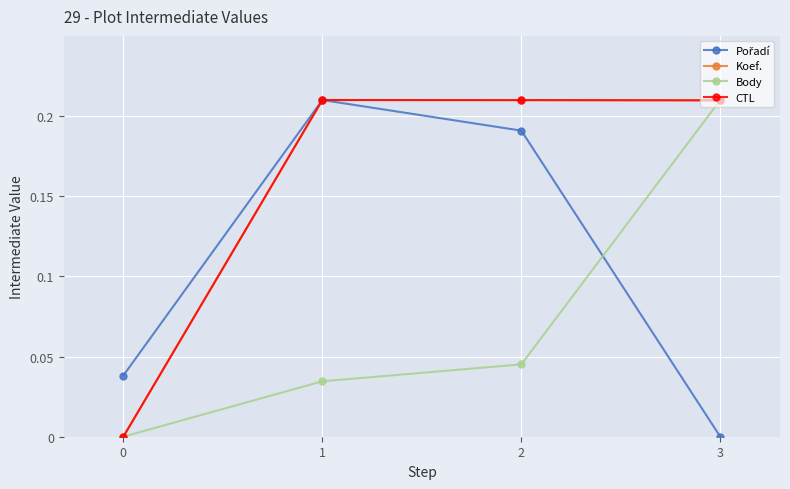

Which category has the highest value in the Body series?

3